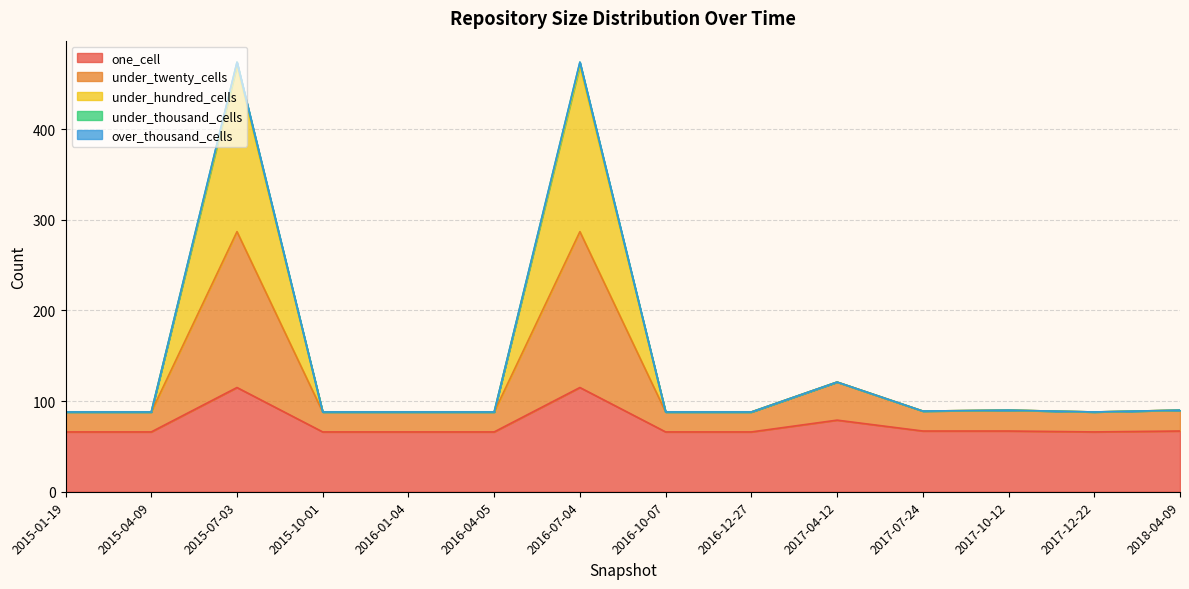

In under_twenty_cells, how many points are lower than both neighbors (excluding endpoints)?

2